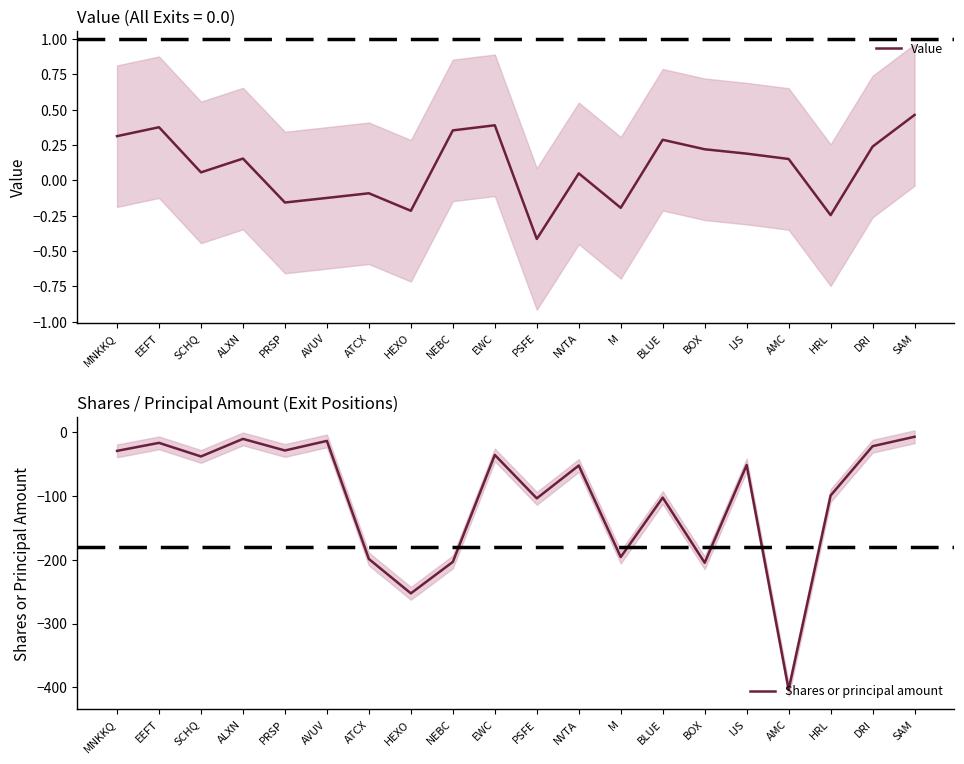

Read the Shares or principal amount value at M.

-195.8